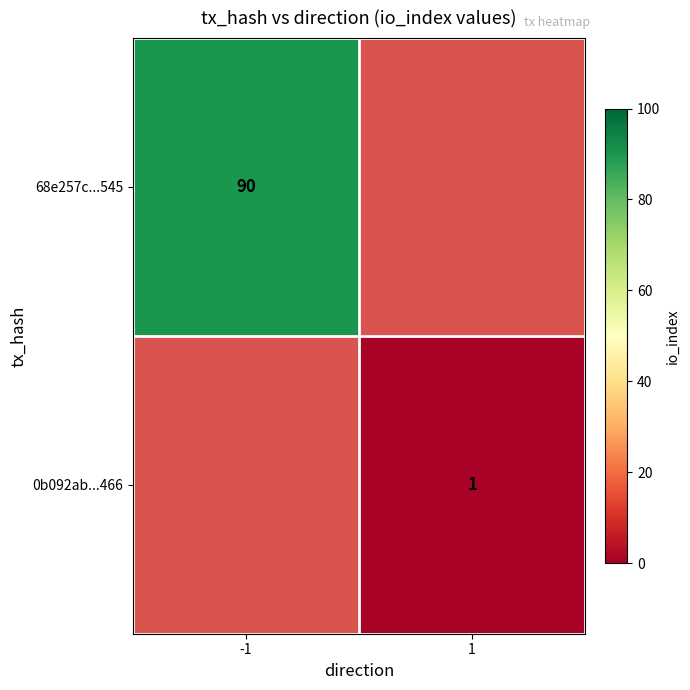

Which label corresponds to the smallest value in the chart?

1